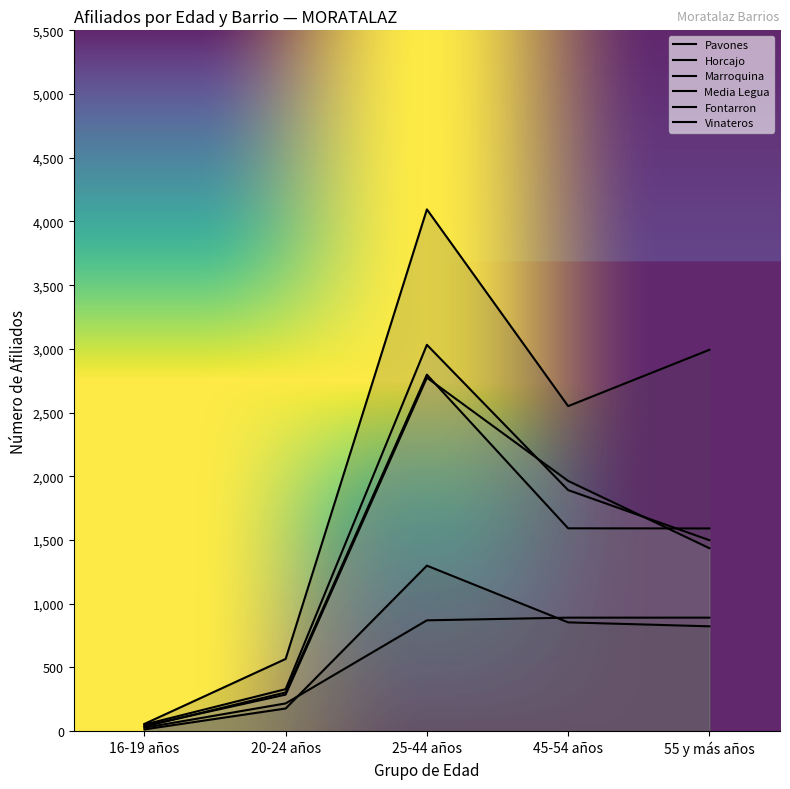

How many interior local peaks does the Vinateros series have?

1